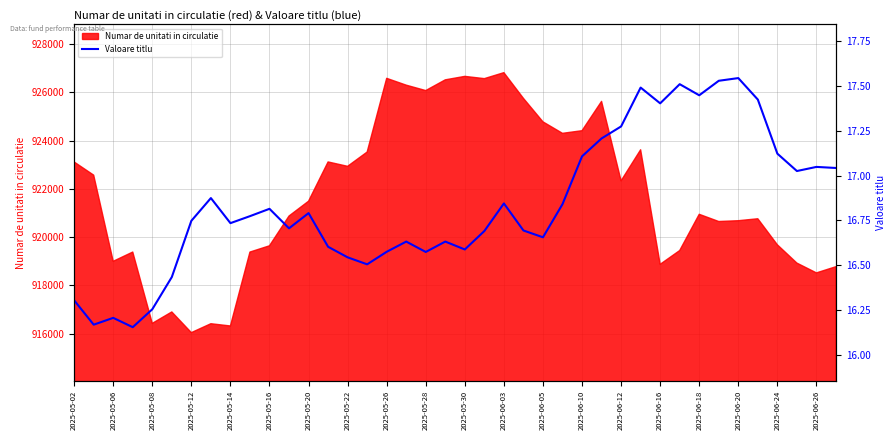

The value of Numar de unitati in circulatie at 2025-05-20 is 375203.5. True or false?

False